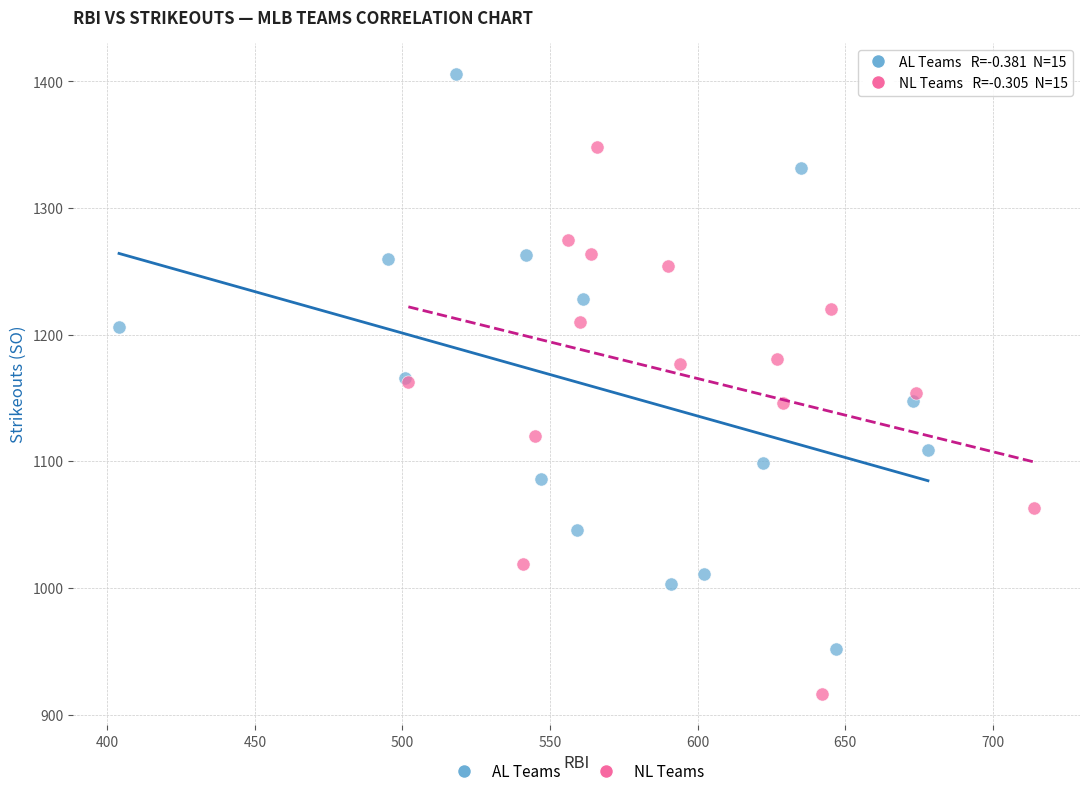

What are all the series names shown in the legend?

AL Teams, NL Teams